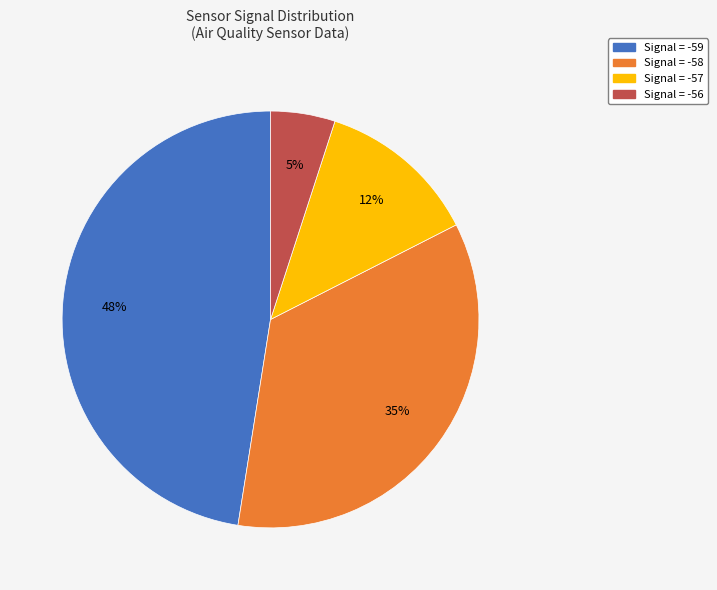

Is there any slice that represents more than half of the pie?

No